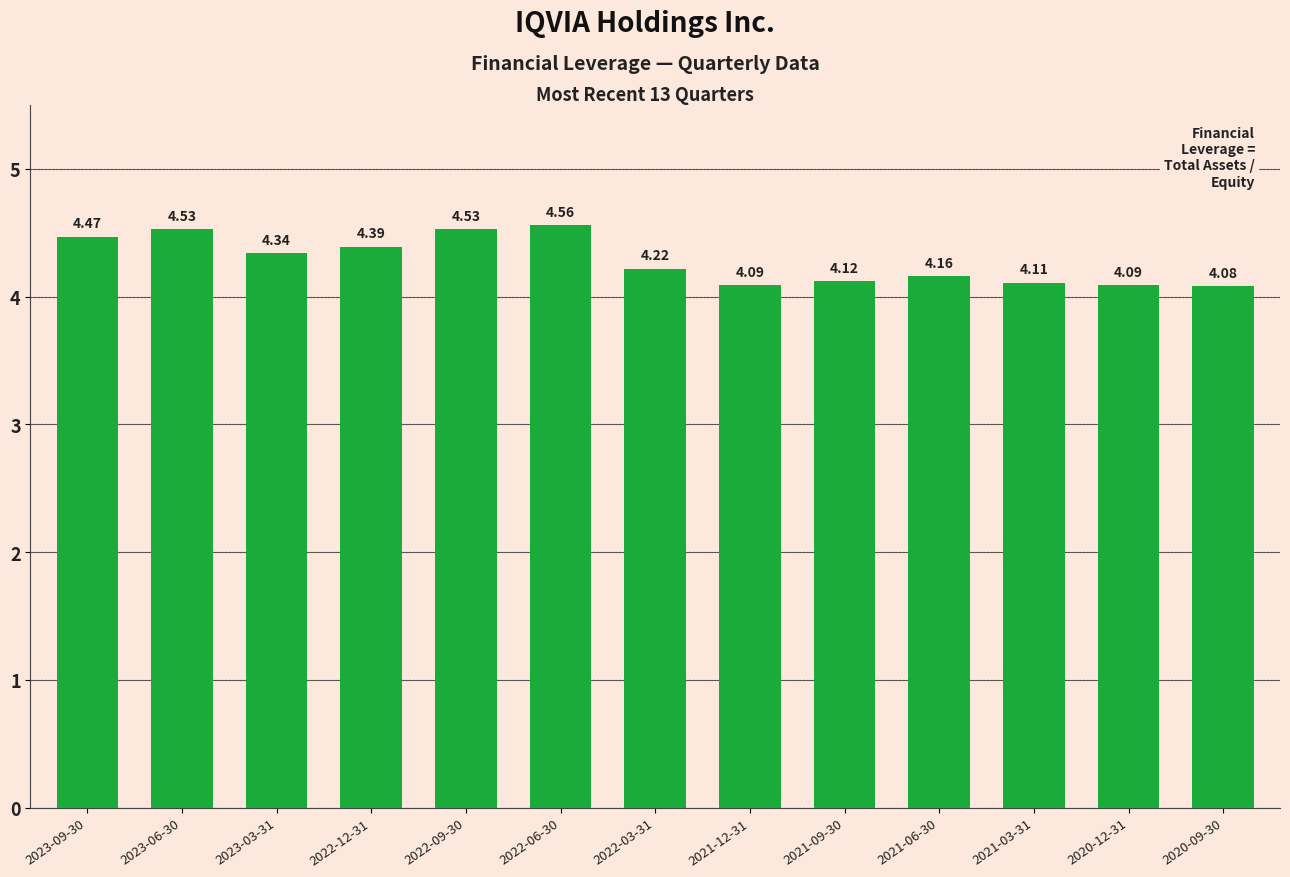

The chart shows a value of 4.4 at 2022-12-31. True or false?

True